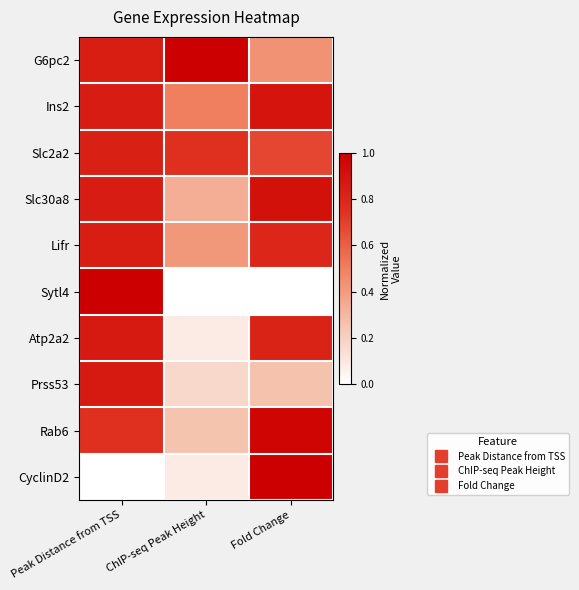

At Peak Distance from TSS, list the series in order from smallest to largest.

CyclinD2, Rab6, Slc2a2, Lifr, G6pc2, Ins2, Slc30a8, Atp2a2, Prss53, Sytl4